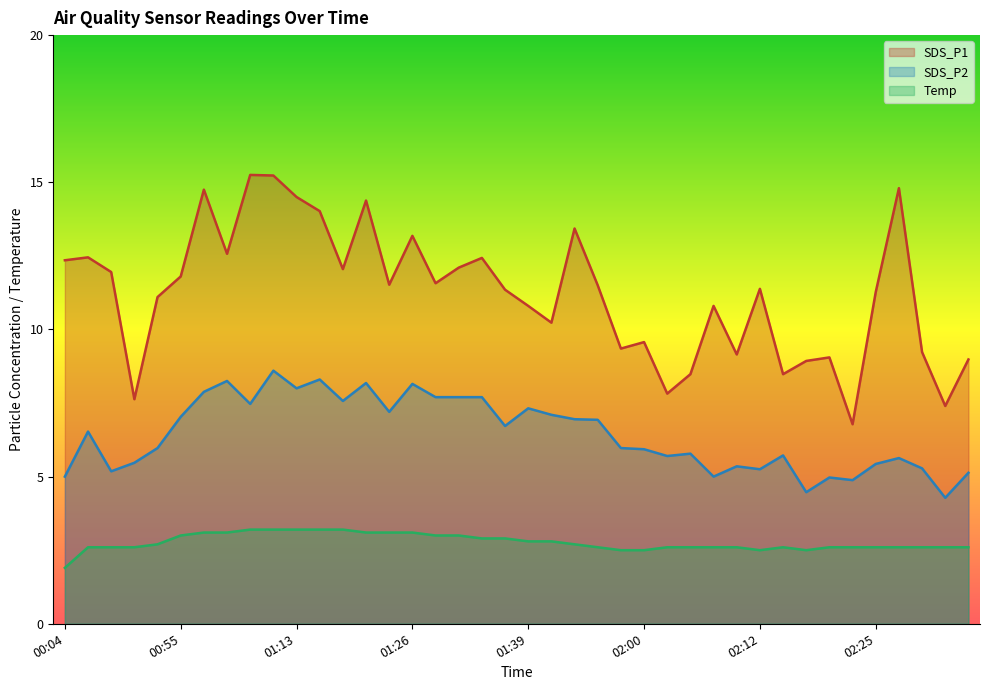

At which category is the sum across all series the highest?

01:11